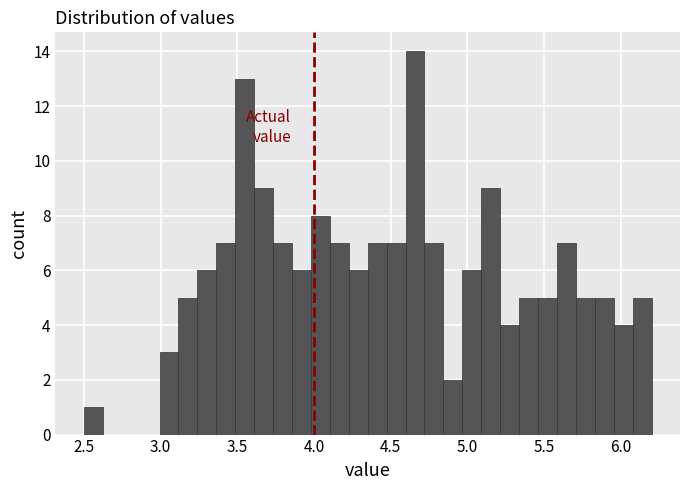

Read against the x-axis, roughly where is the centre of the tallest bar?

4.65